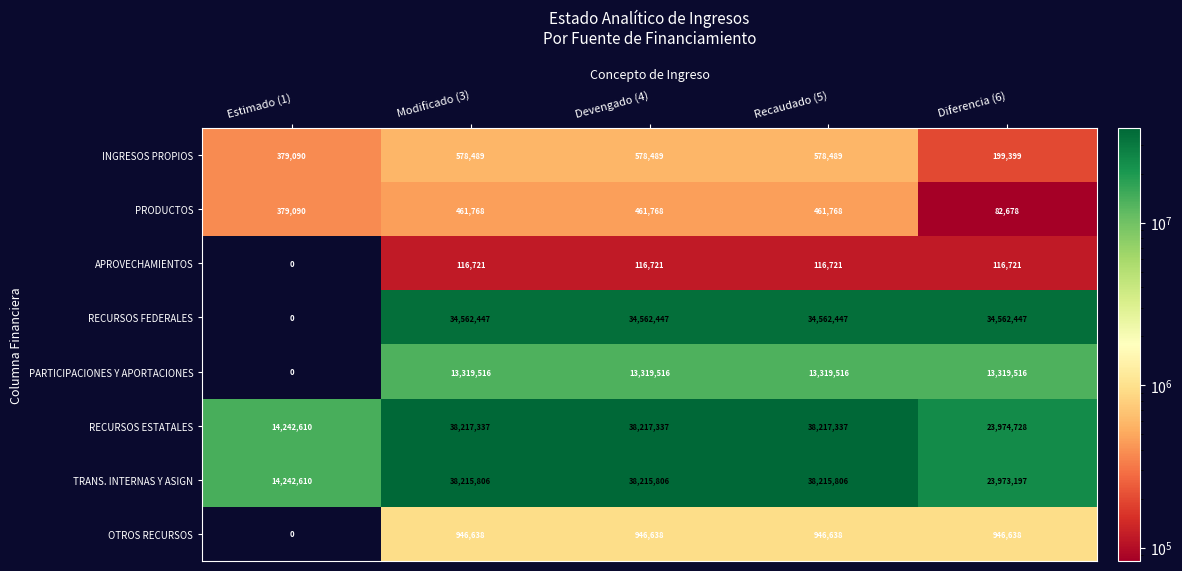

What is the average value of the PARTICIPACIONES Y APORTACIONES series?

10655613